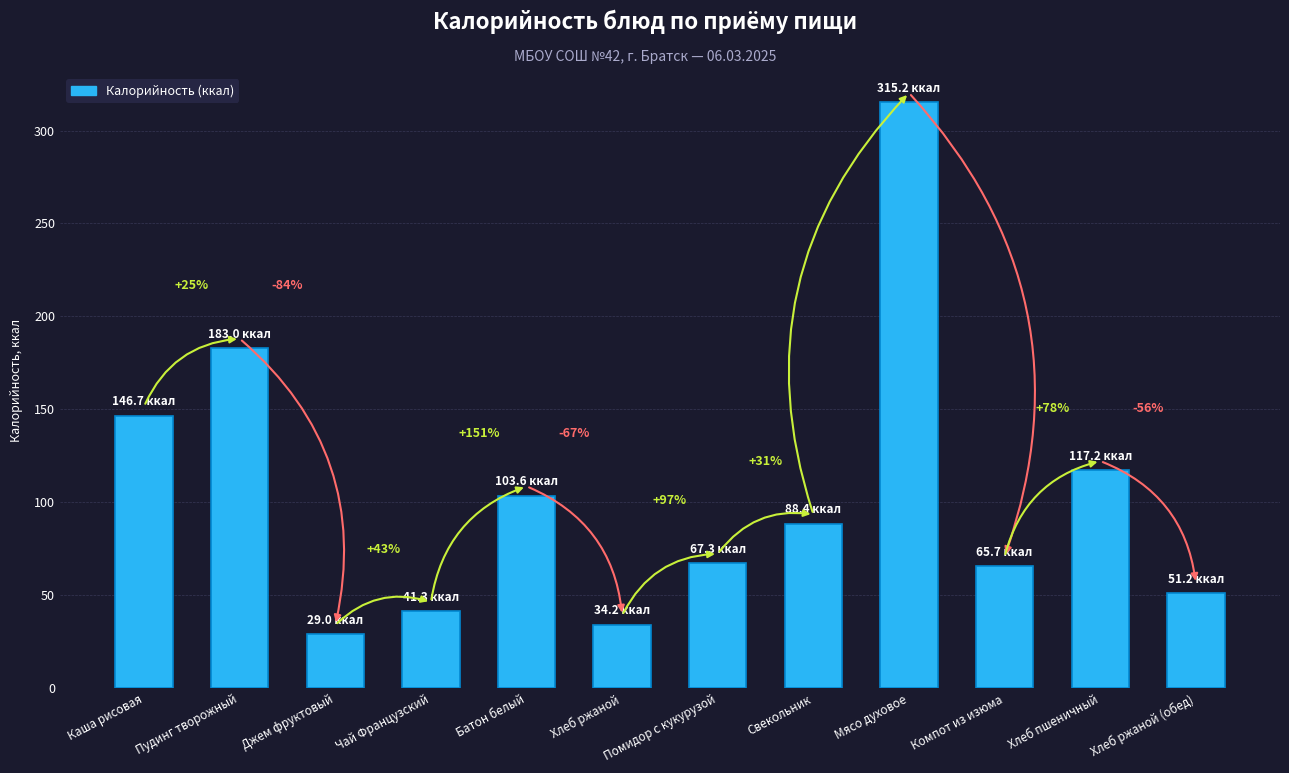

Where is the data nearest to the value 172?

Пудинг творожный